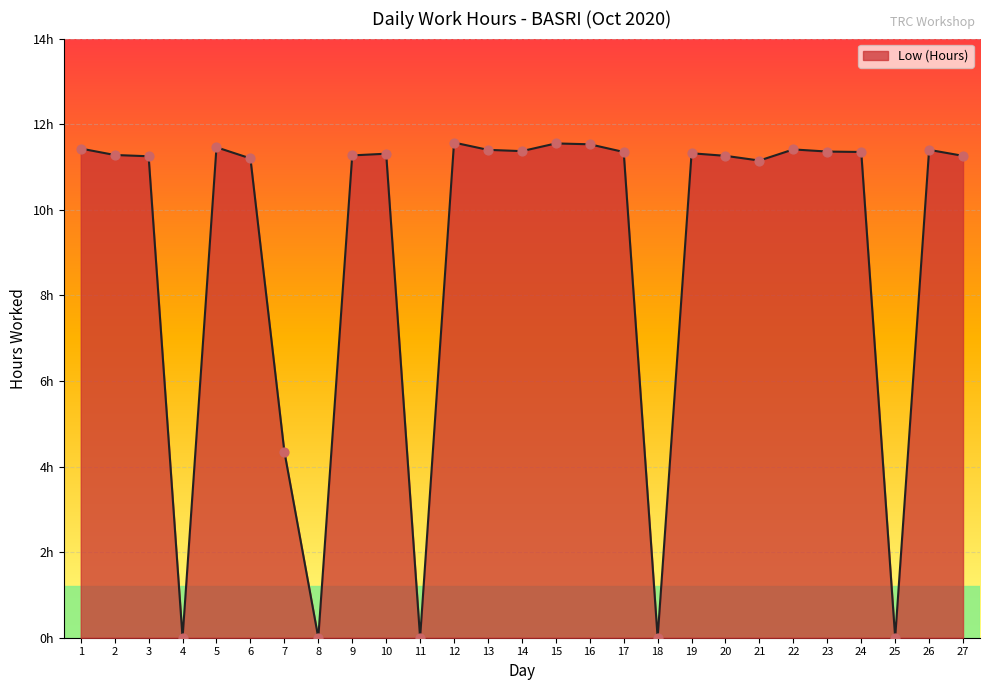

What is the change in value from 3 to 7?

-6.9